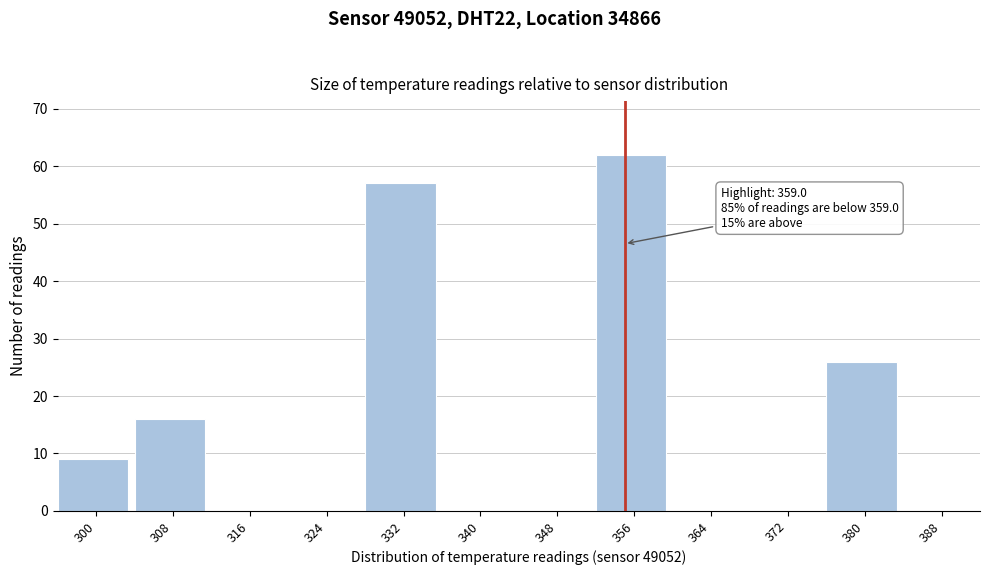

Reading left to right, extract all data points from this chart.

300=9	308=16	316=0	324=0	332=57	340=0	348=0	356=62	364=0	372=0	380=26	388=0